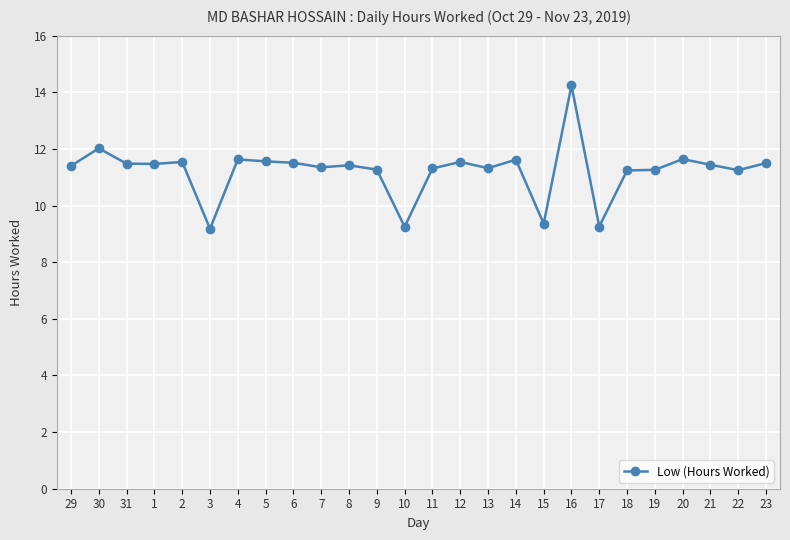

What is the change in value from 3 to 10?

+0.1